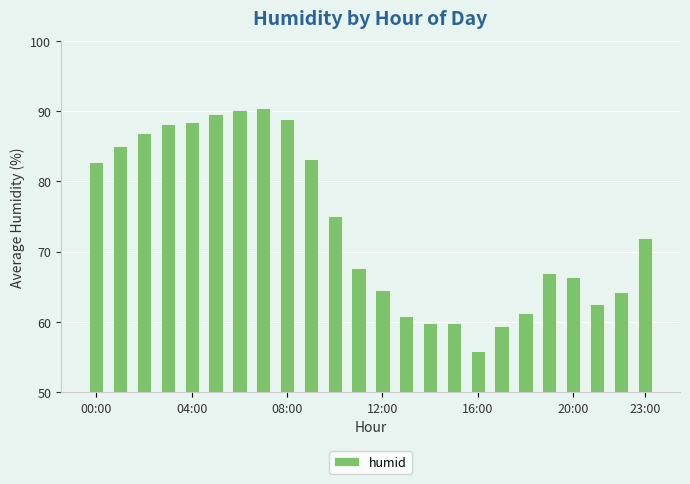

Reading left to right, what are all the values shown in this chart?

82.7	85.0	86.8	88.1	88.4	89.6	90.2	90.4	88.9	83.1	75.1	67.7	64.5	60.8	59.8	59.8	55.8	59.4	61.2	66.9	66.4	62.6	64.3	71.9